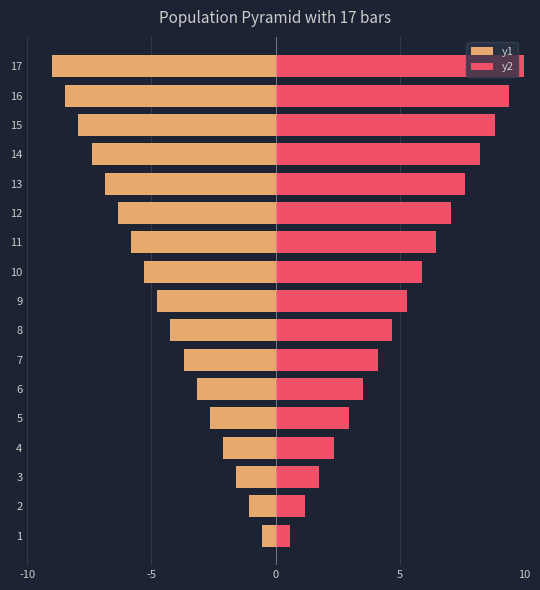

Which has a higher value, 5 or 14?

5